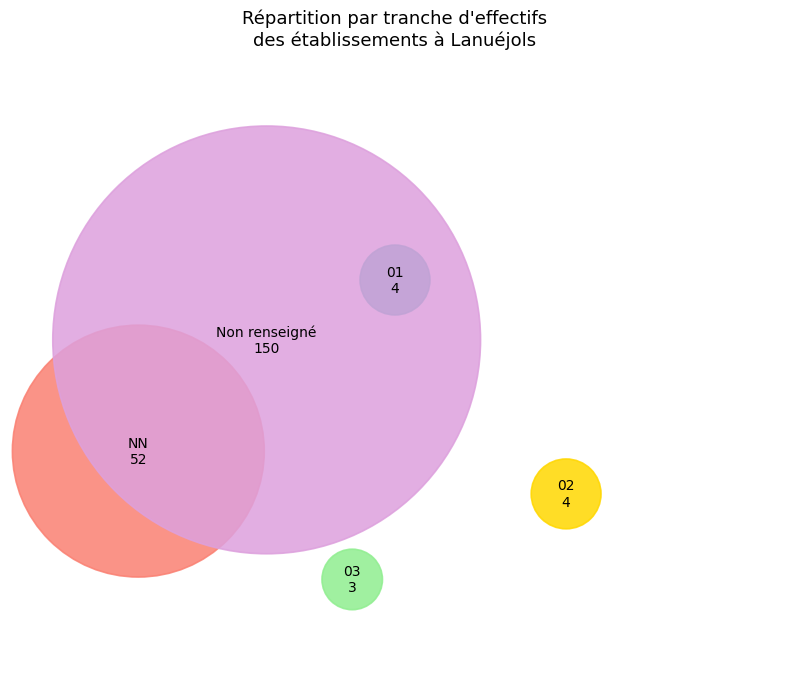

What is the ratio of the value at  to the value at 03?

50.0